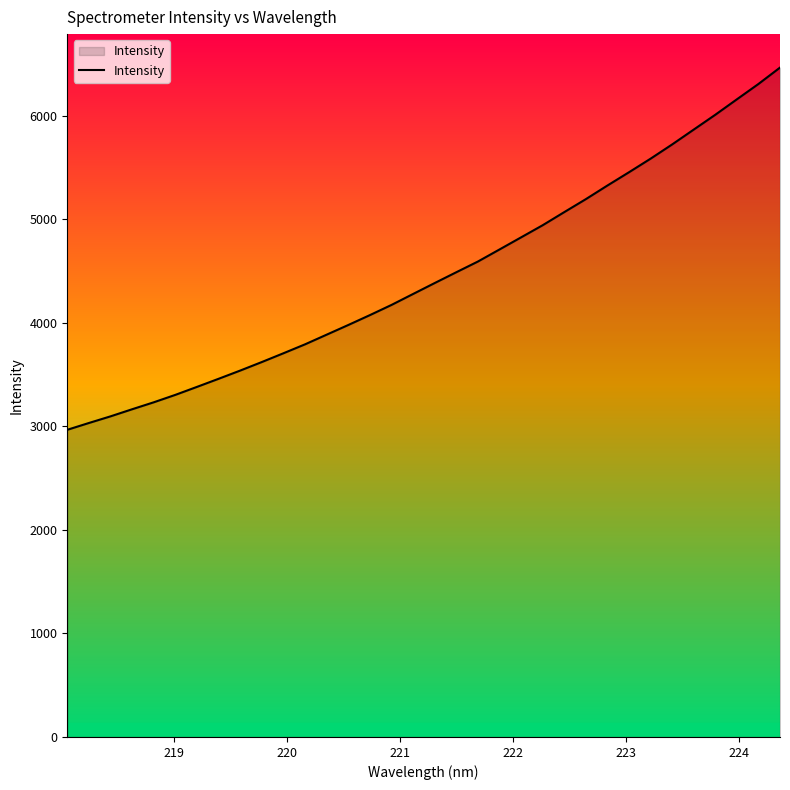

What is the difference between the maximum and minimum values?

3498.8